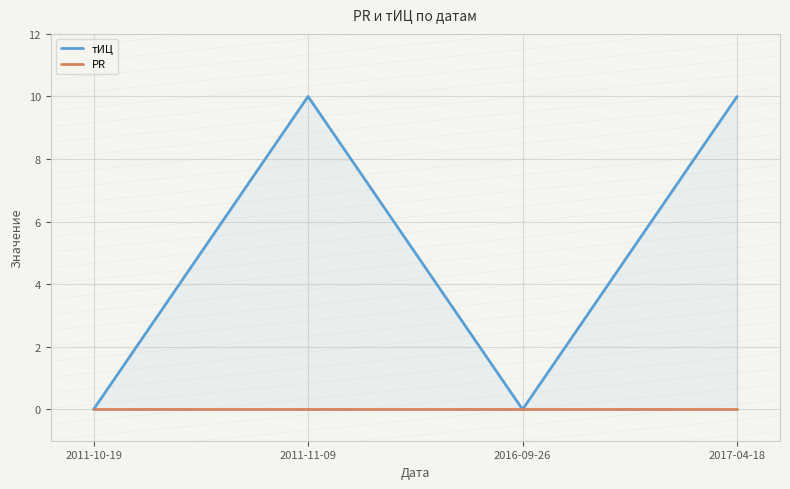

True or false: тИЦ and PR cross at least once.

False